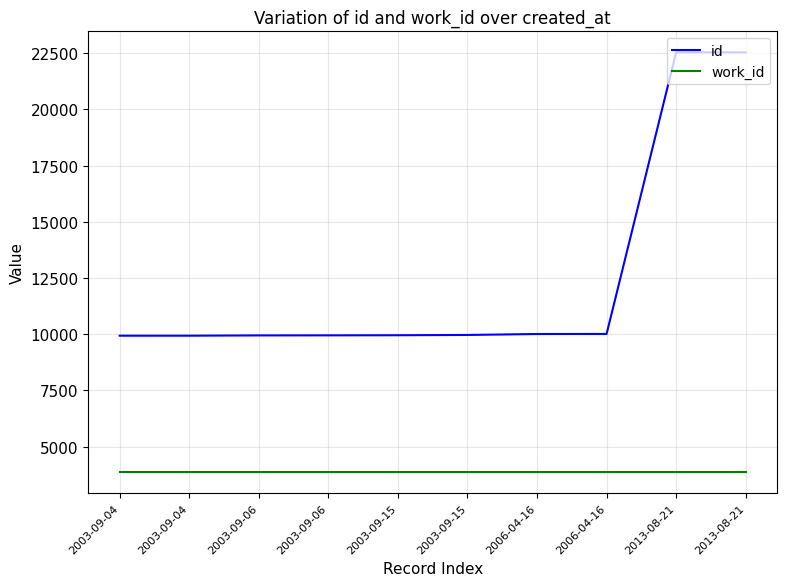

What is the label of the 1st point from the left?

2003-09-04